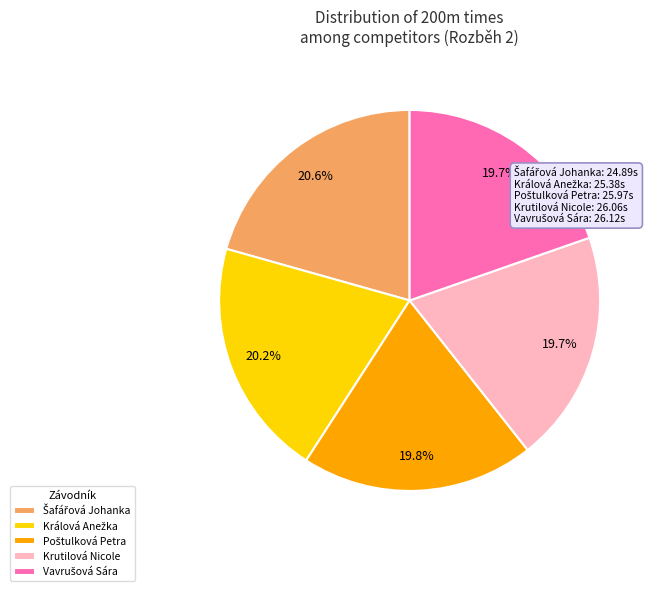

True or false: Krutilová Nicole accounts for 35% of the total.

False